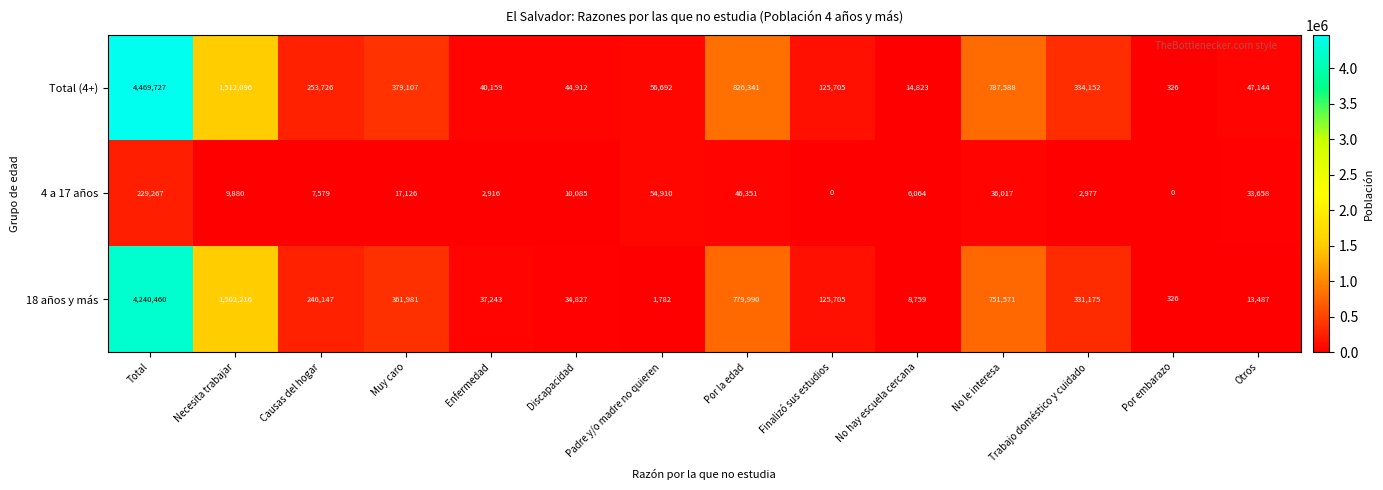

Is the value of Total (4+) at Enfermedad greater than the value of 18 años y más at Necesita trabajar?

No